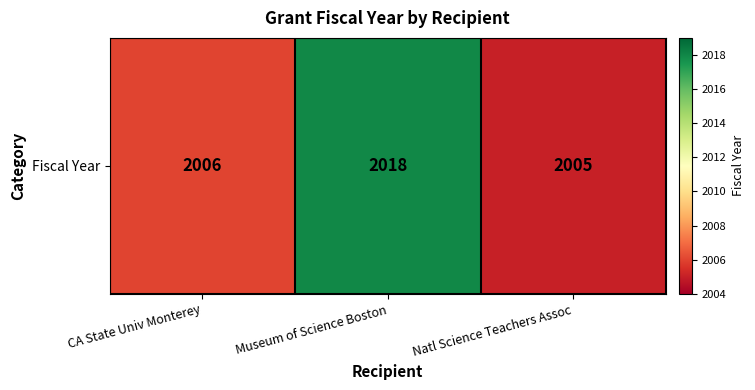

Approximately how many times larger is the value at Natl Science Teachers Assoc compared to Museum of Science Boston?

1.0